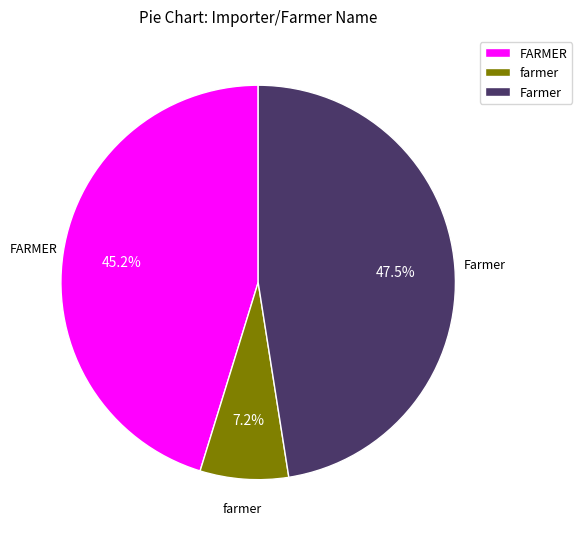

How many segments does this pie chart have?

3